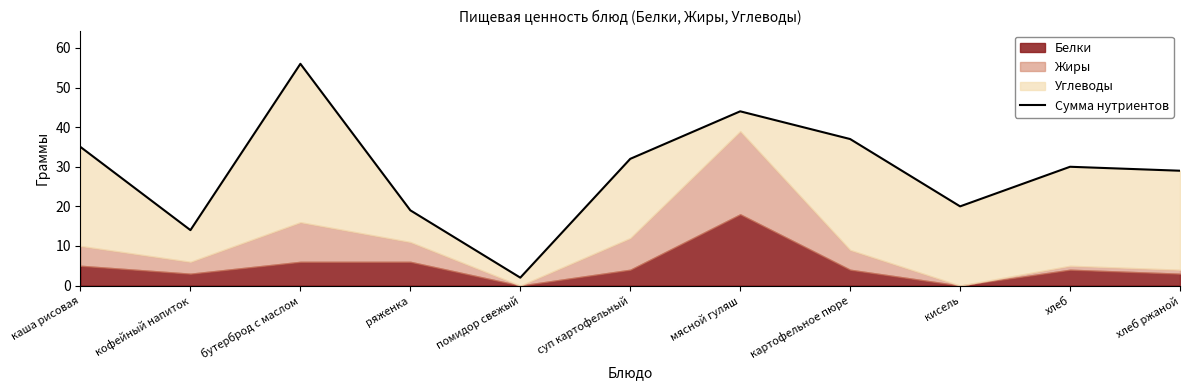

What is the average value?

29